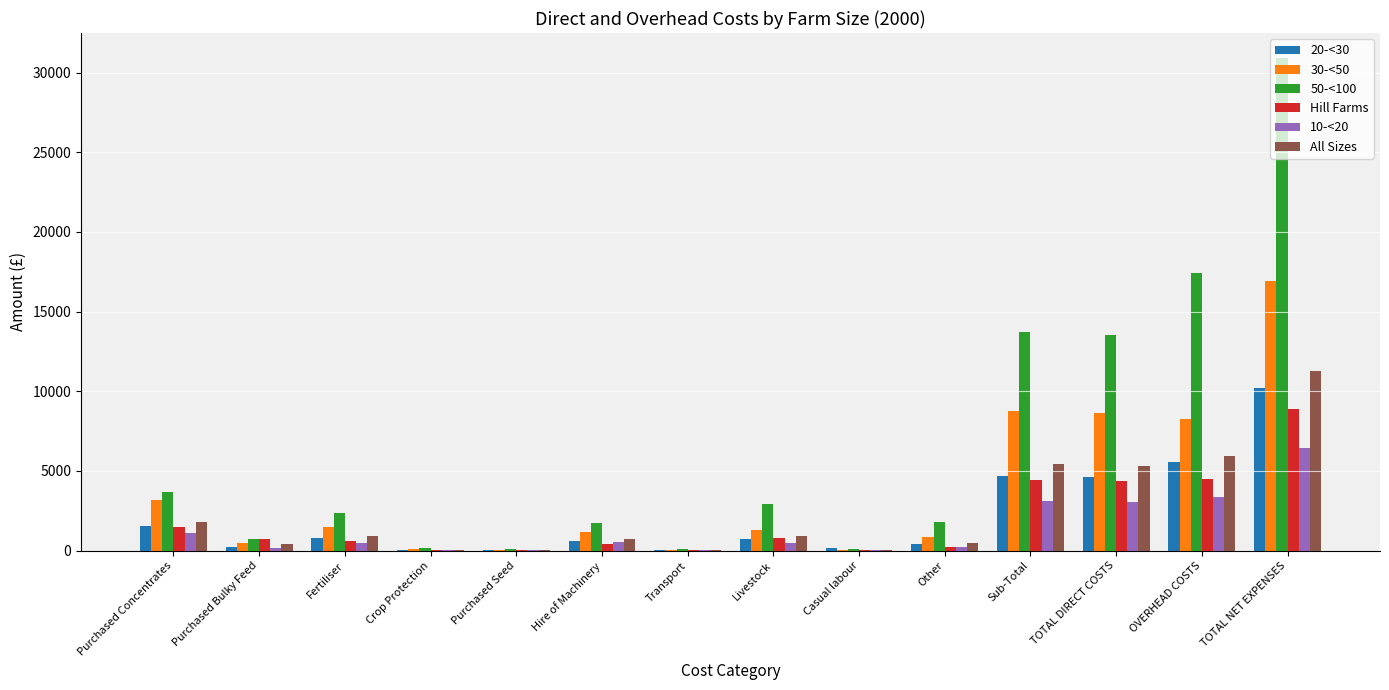

What is the total value across all series at OVERHEAD COSTS?

45104